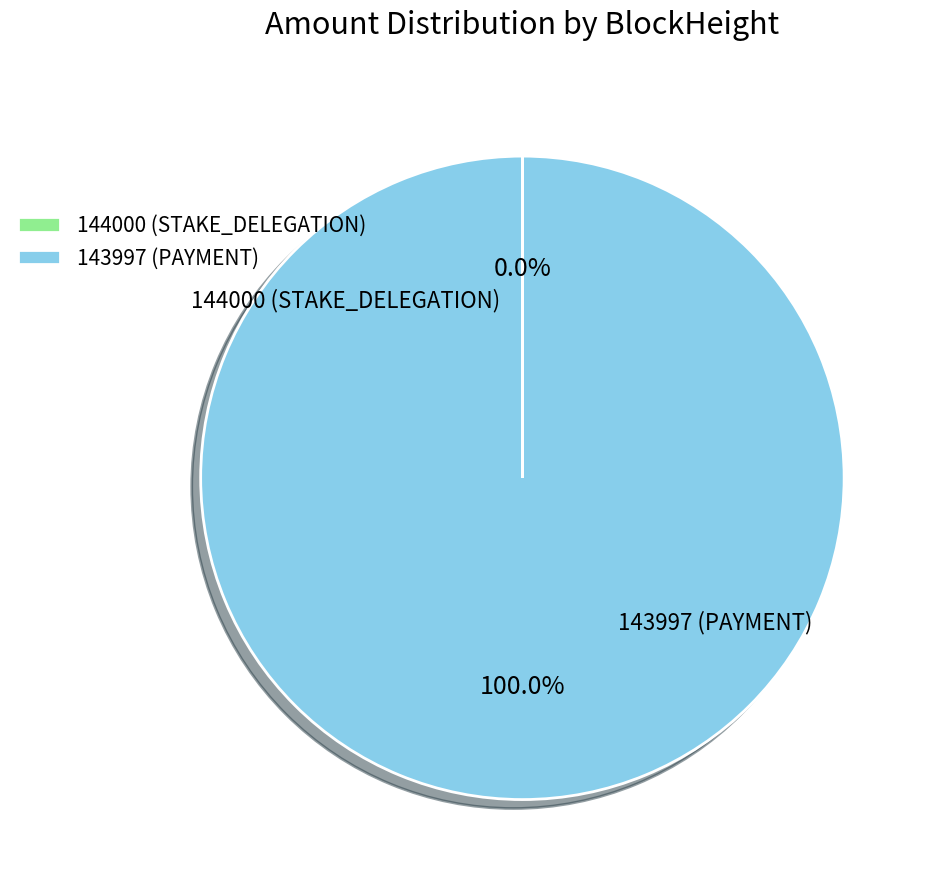

Is there a majority slice in this chart?

Yes